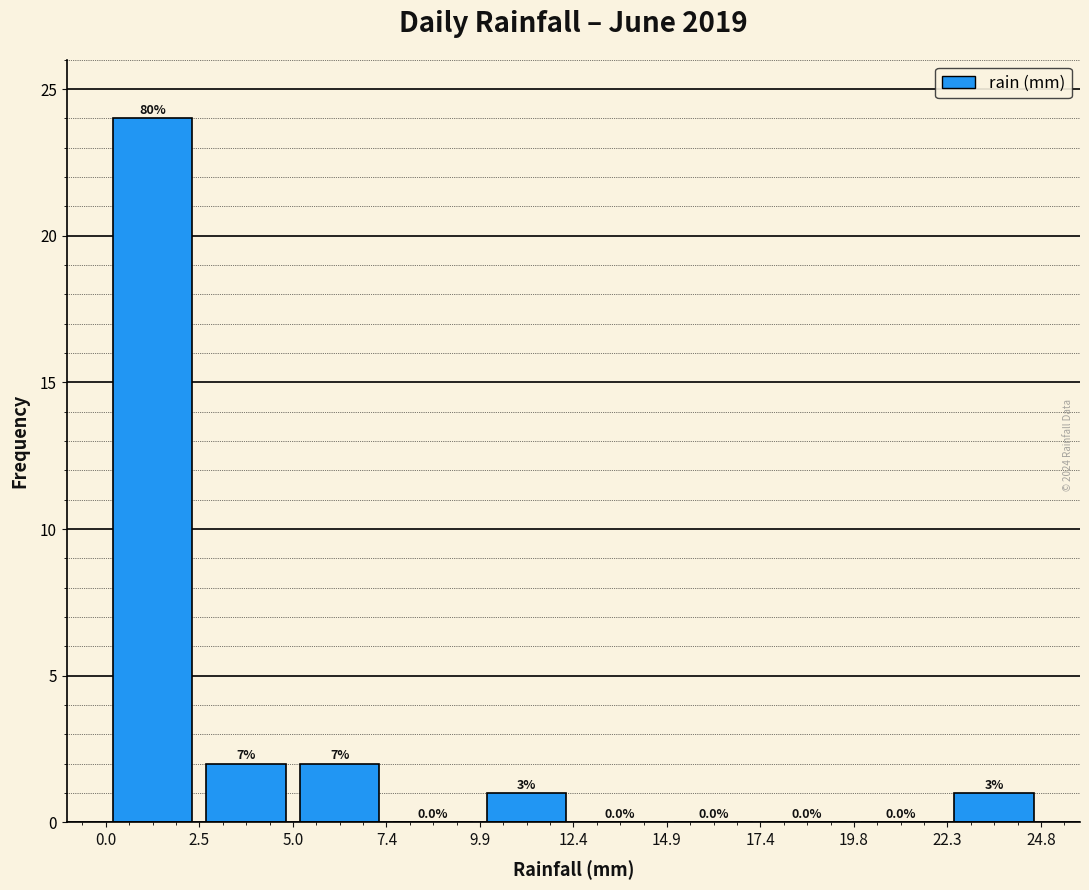

Over which range of the x-axis is the bar tallest?

0.0 to 2.5